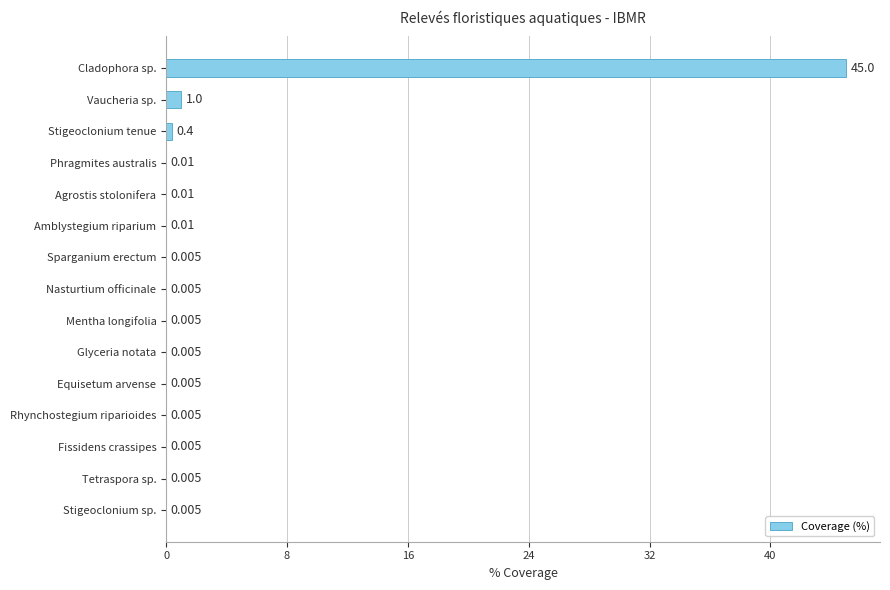

At which label is the value closest to 22?

Vaucheria sp.